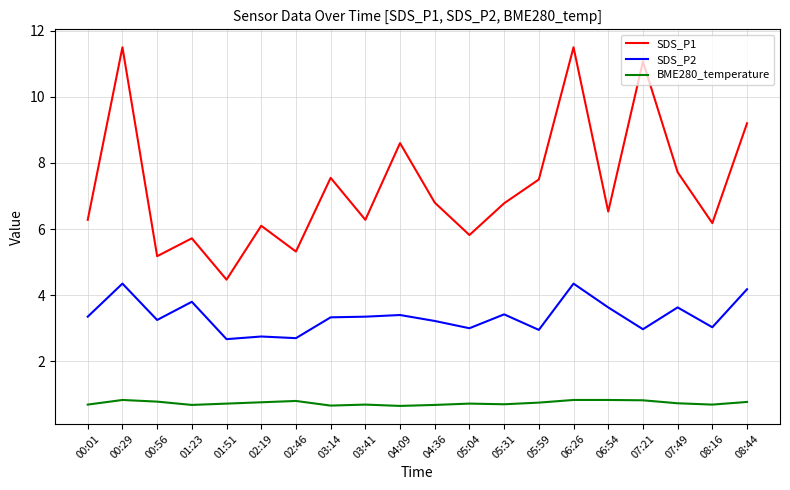

Which category has the lowest value in the SDS_P1 series?

01:51